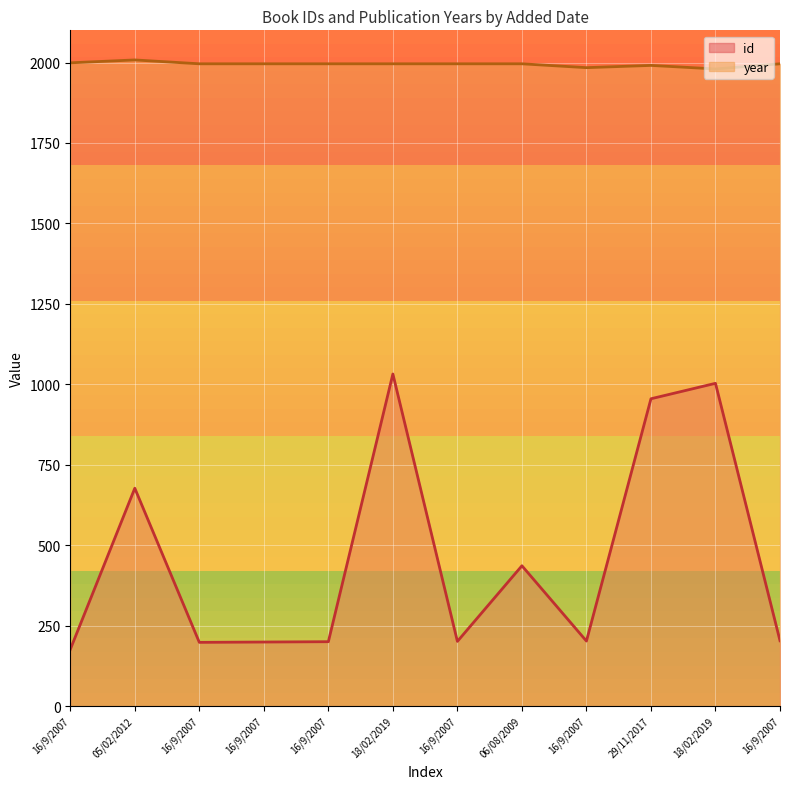

Is it true that id equals 123 at 16/9/2007?

False